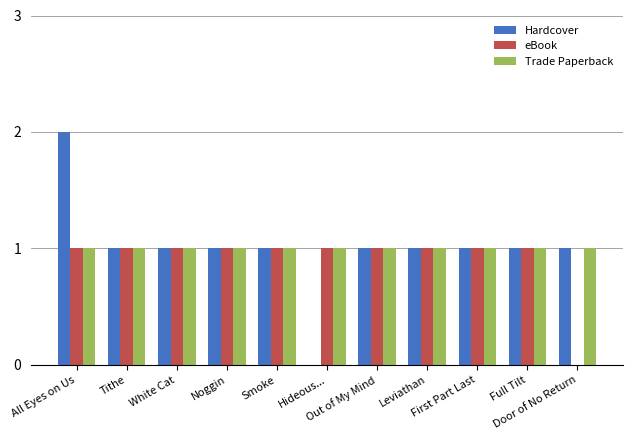

What is the sum of all Trade Paperback values?

11